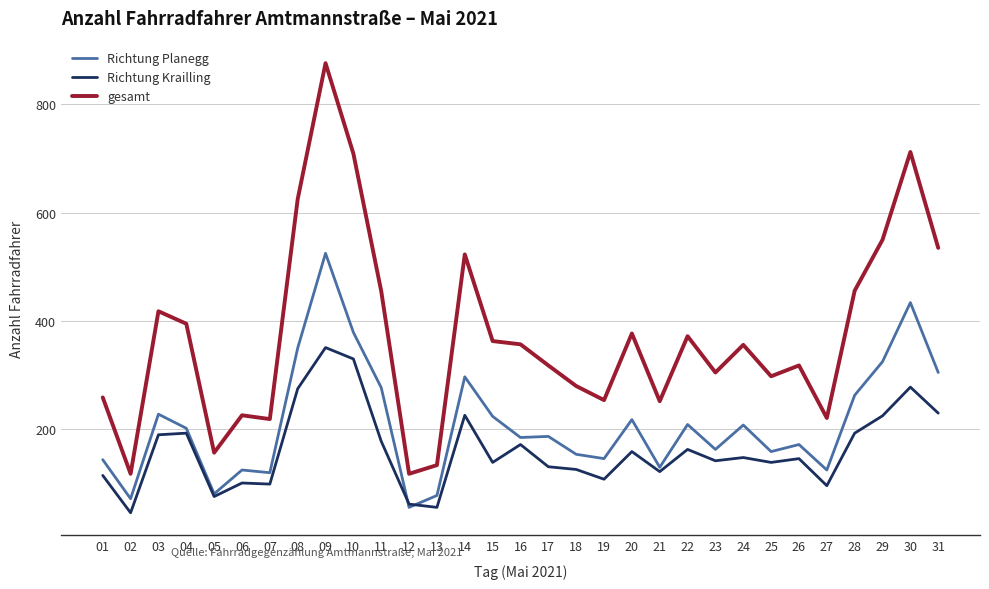

Does the chart have visible grid lines?

Yes